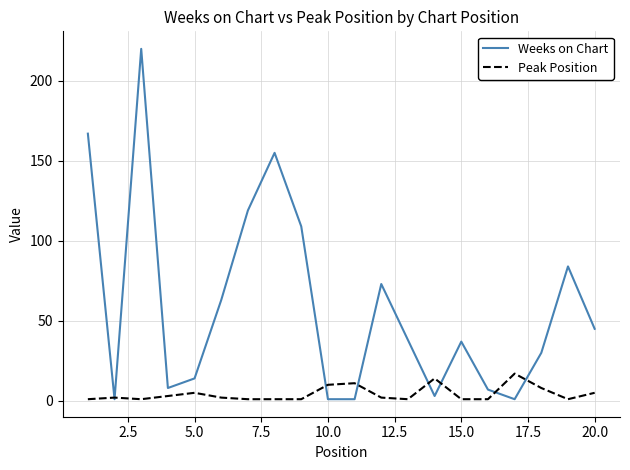

List the series in order of their peak value, lowest first.

Peak Position, Weeks on Chart